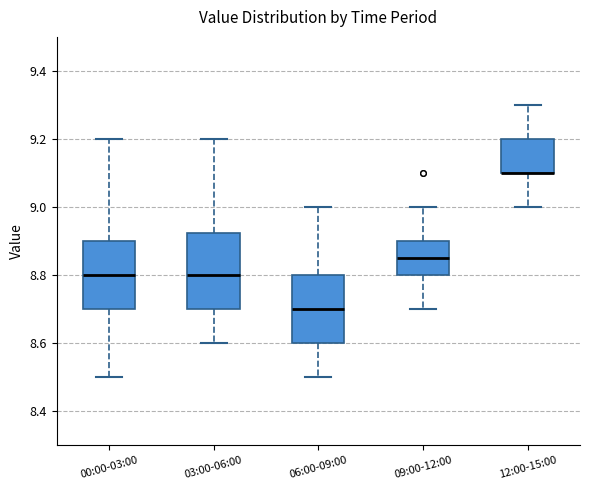

Reading left to right, read every box against the y-axis: the position of its median line, the range the box covers, and the ends of its whiskers. The values are not printed on the chart, so give them approximately, as read against the axis.

00:00-03:00: median 8.80, box 8.70 to 8.90, whiskers 8.50 to 9.20
03:00-06:00: median 8.80, box 8.70 to 8.92, whiskers 8.60 to 9.20
06:00-09:00: median 8.70, box 8.60 to 8.80, whiskers 8.50 to 9.00
09:00-12:00: median 8.86, box 8.80 to 8.90, whiskers 8.70 to 9.00
12:00-15:00: median 9.10 (drawn on the box's lower edge), box 9.10 to 9.20, whiskers 9.00 to 9.30